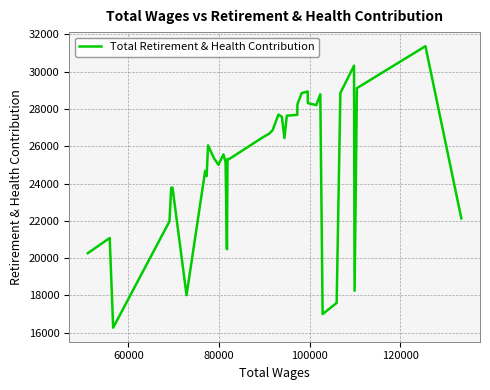

What is the difference between the maximum and minimum values?

15101